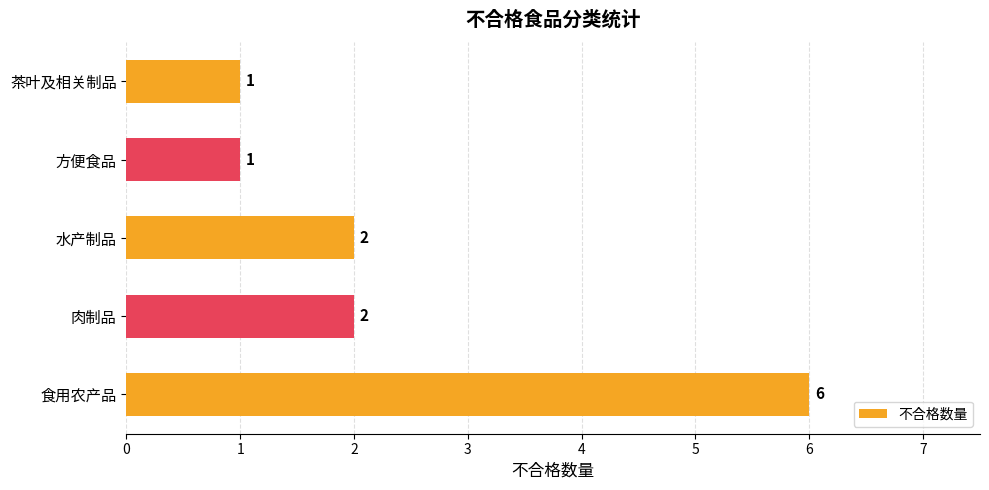

What is the sum of all values?

12